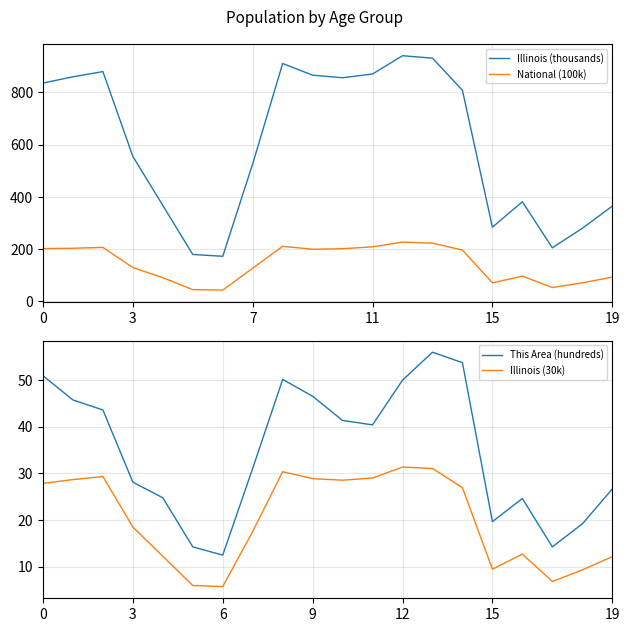

True or false: National (100k) and Illinois (thousands) intersect in this chart.

False